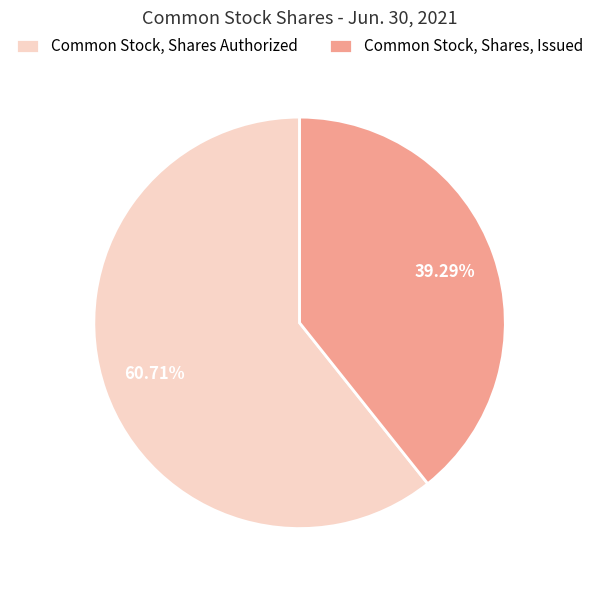

Count the number of slices in the pie.

2